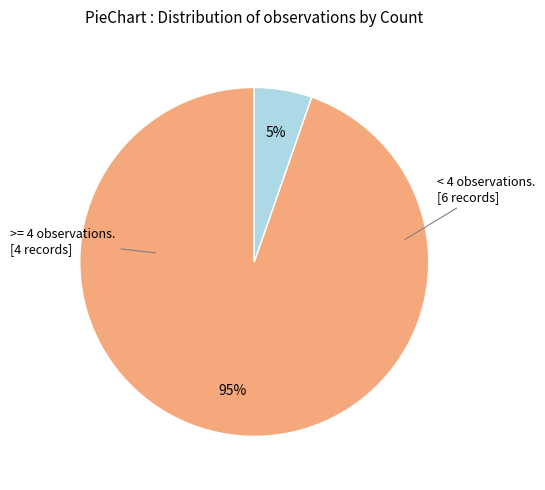

Is there a majority slice in this chart?

Yes